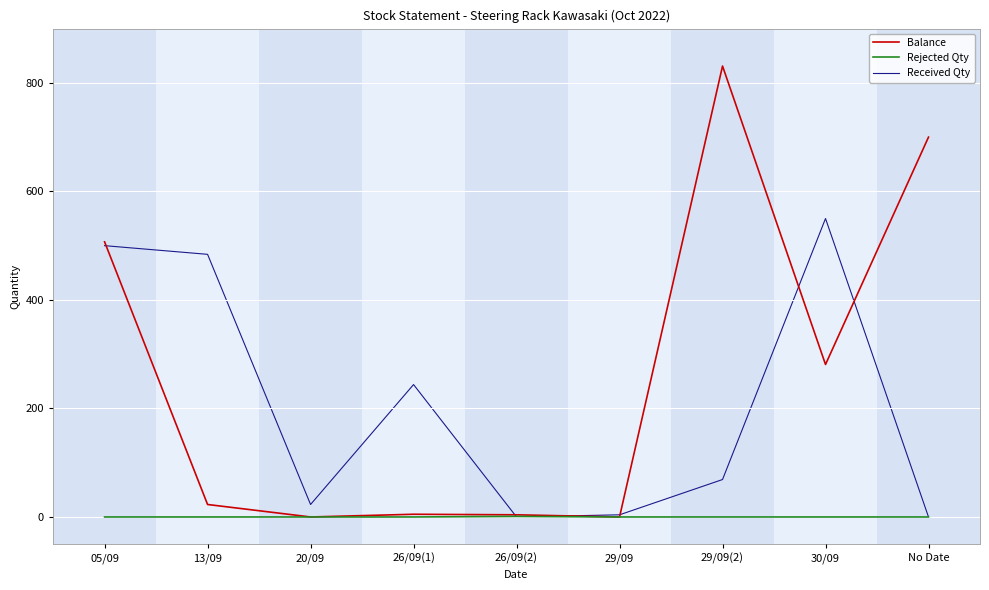

Which category has the highest value across all series?

29/09(2)